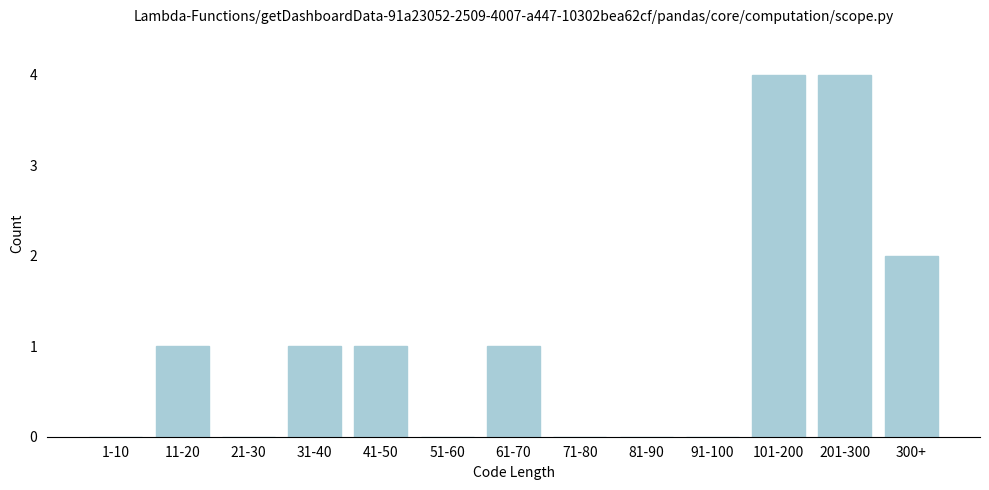

Reading left to right, list all the values displayed in this chart.

1-10=0	11-20=1	21-30=0	31-40=1	41-50=1	51-60=0	61-70=1	71-80=0	81-90=0	91-100=0	101-200=4	201-300=4	300+=2